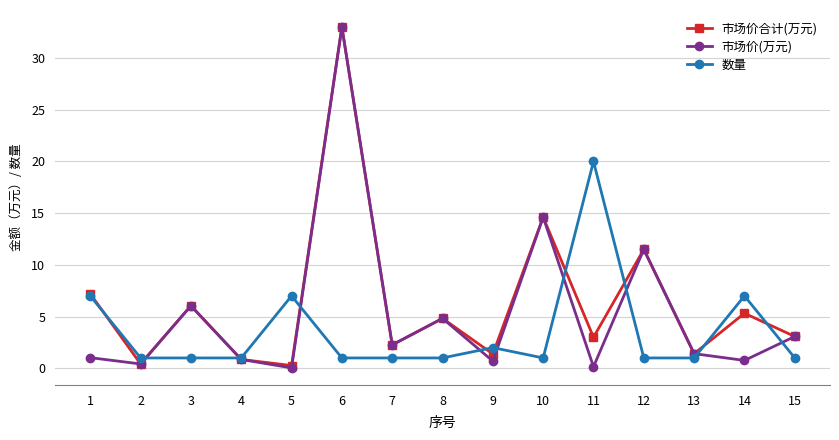

Which label corresponds to the largest value in the chart?

6